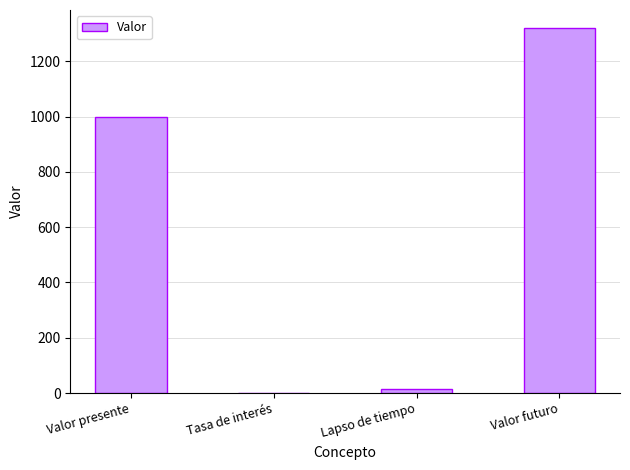

Are the bars horizontal?

No